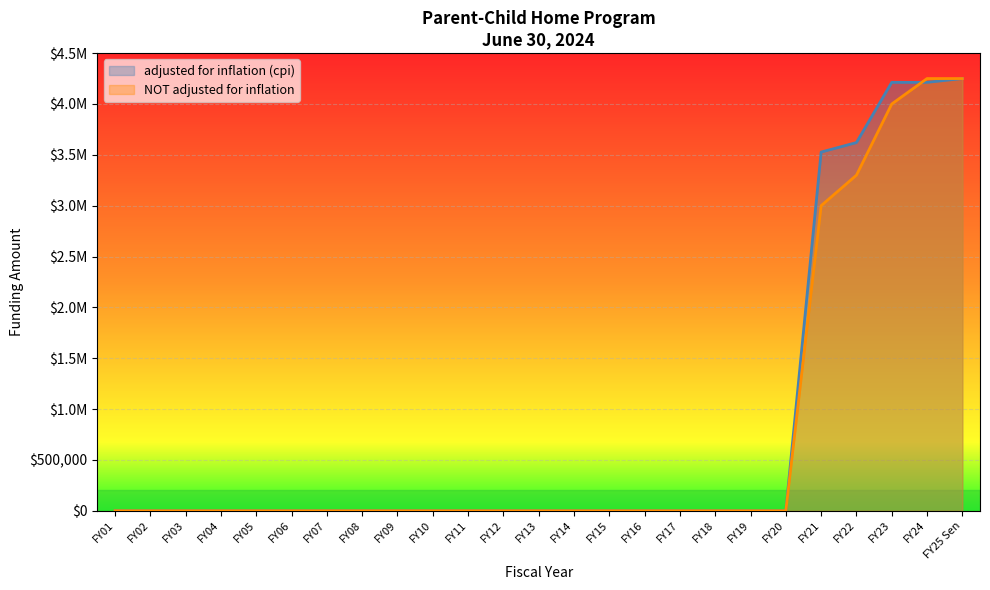

Where is adjusted for inflation (cpi) nearest to the value 2125000?

FY21